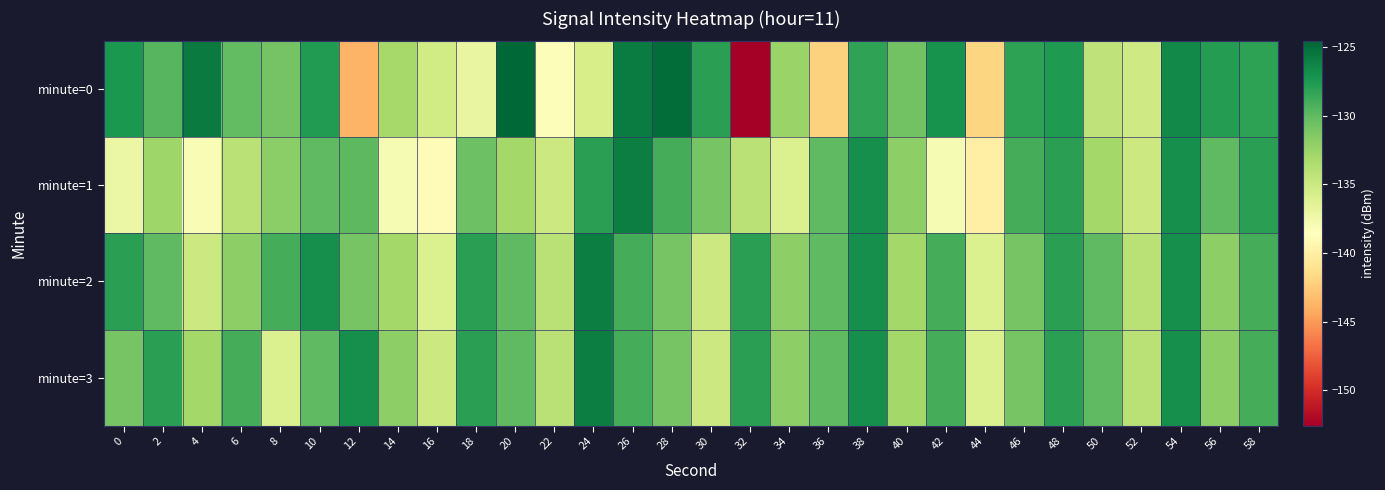

Which series has the largest total across all categories?

minute=2